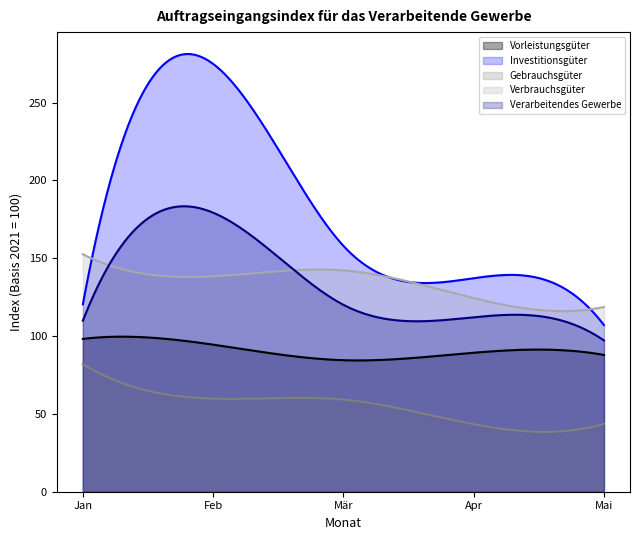

Count the number of categories in the chart.

300